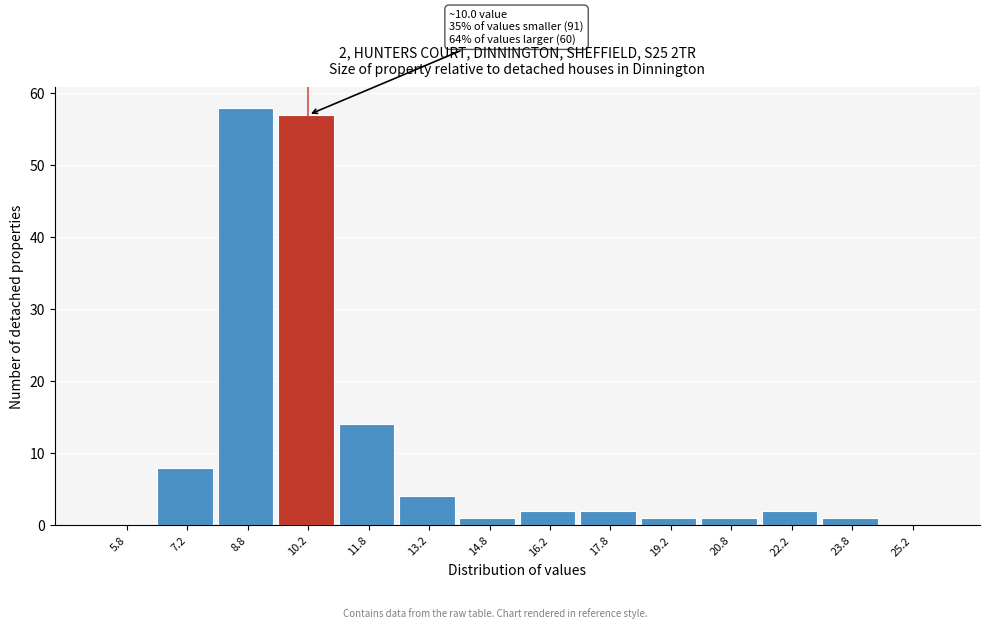

Over which range of the x-axis is the bar tallest?

8.0 to 9.5